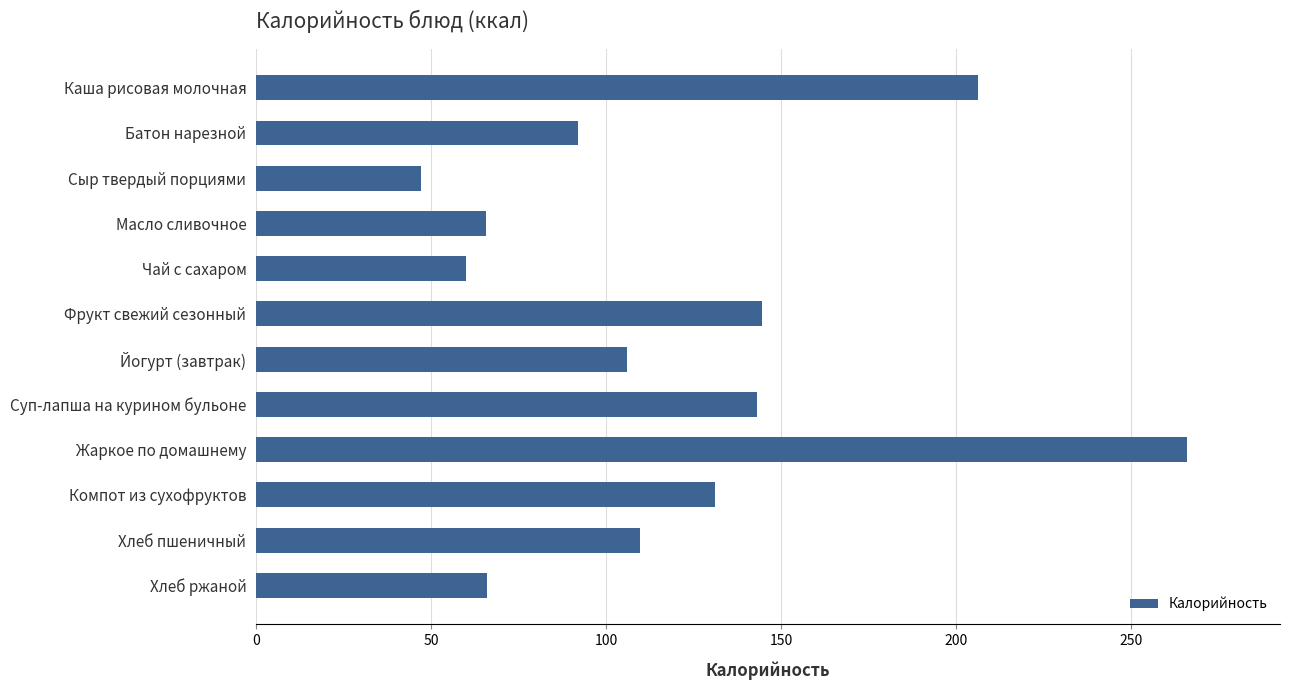

What is the change in value from Каша рисовая молочная to Чай с сахаром?

-146.4